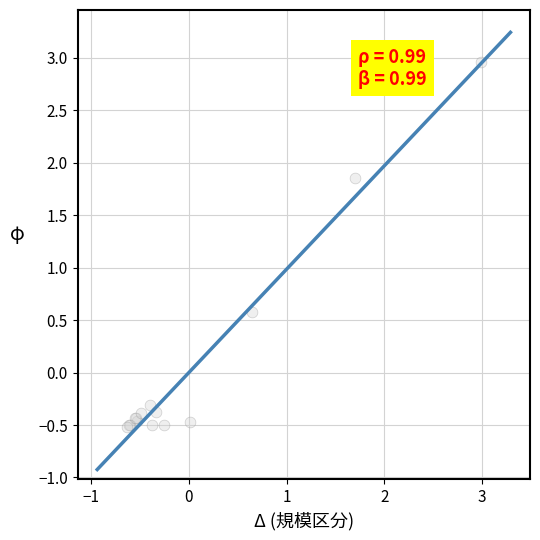

What Y value in the scatter plot is closest to 1?

0.6